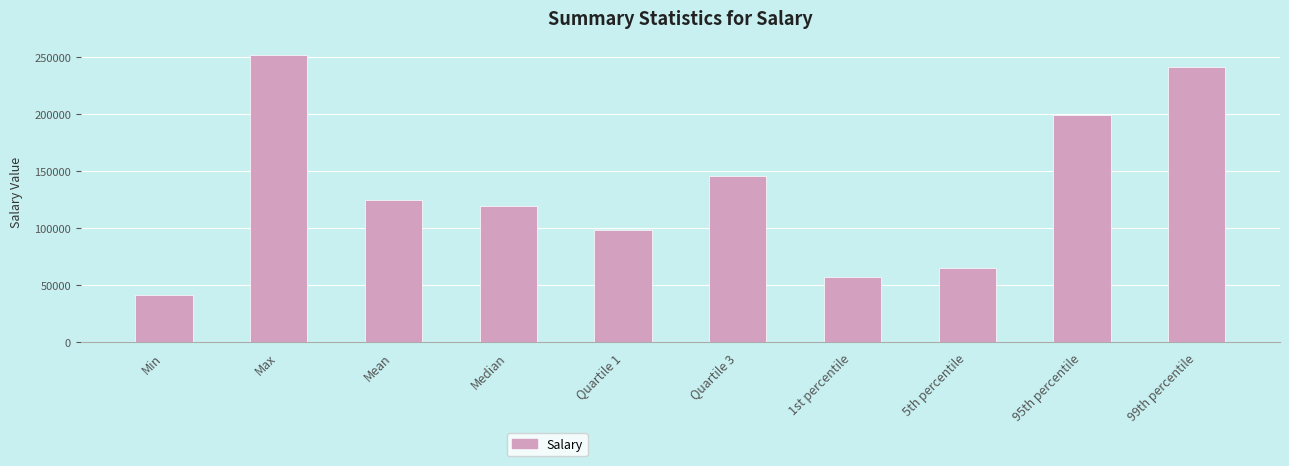

Is it true that the value at Min is 10755.7?

False